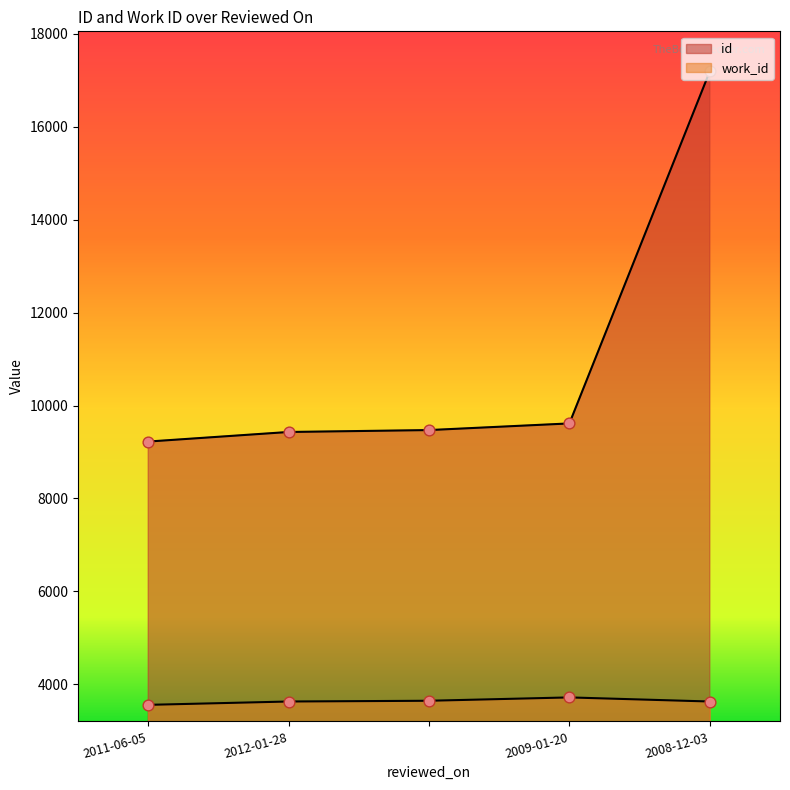

At how many categories does at least one series exceed 4210?

5